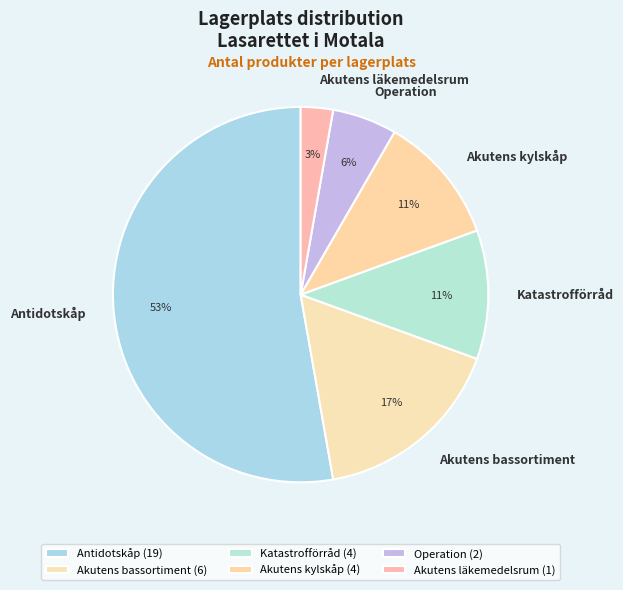

How many slices are in this pie chart?

6